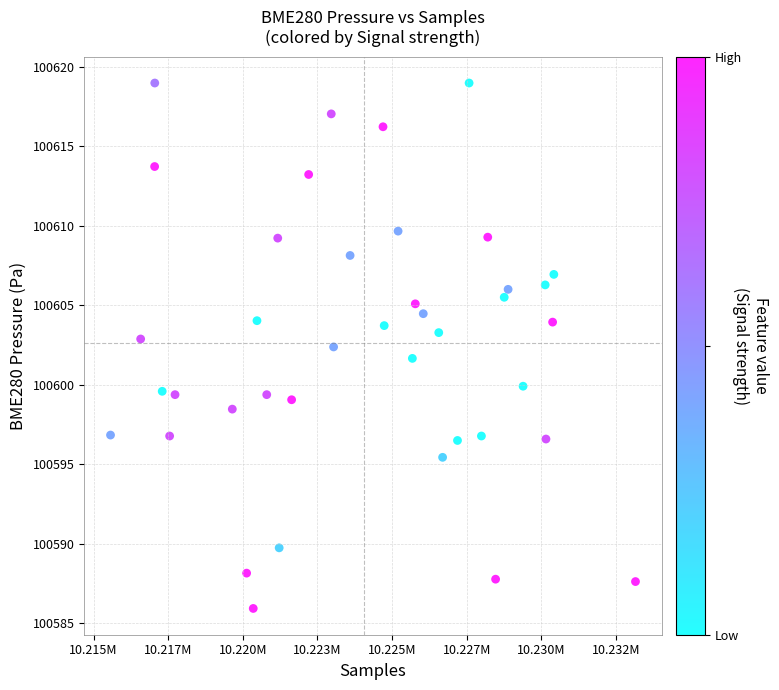

What is the range of X values (max minus min)?

17593.0